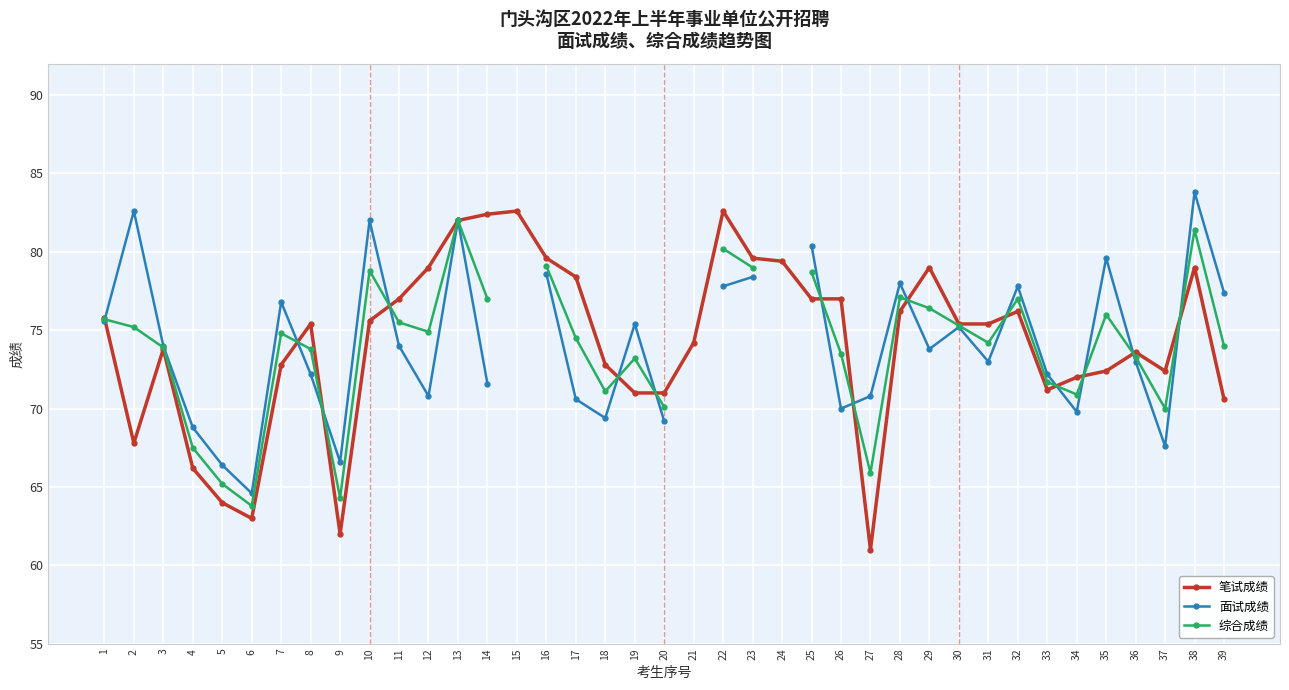

What is the smallest value displayed?

61.0